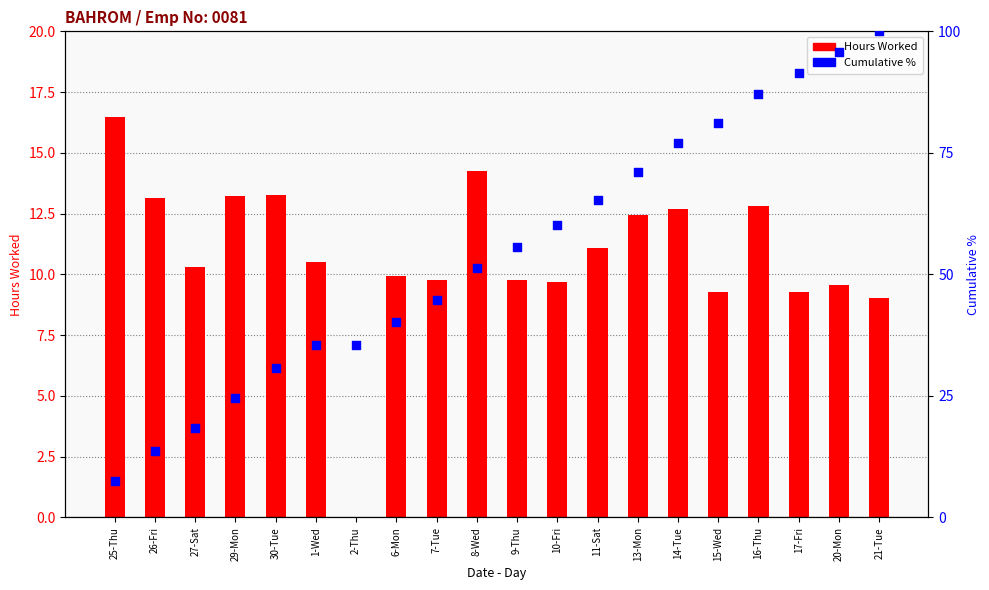

What is the total value across all series at 16-Thu?

99.9